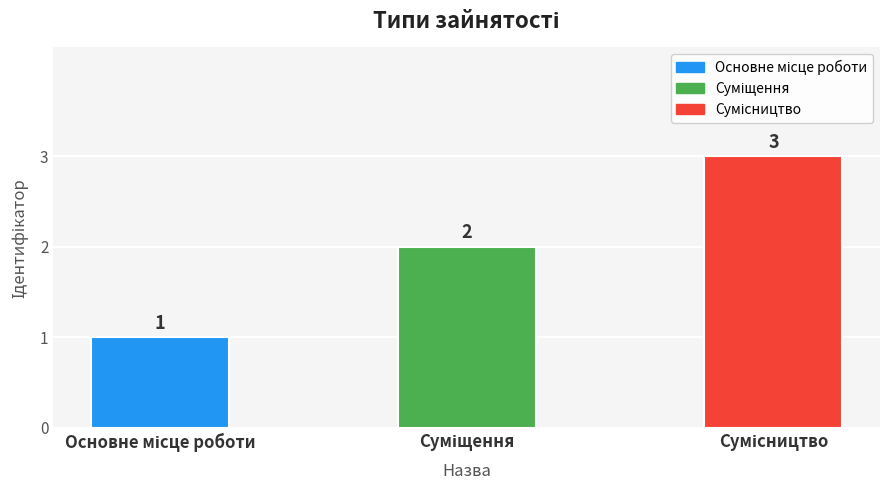

What is the greatest value displayed?

3